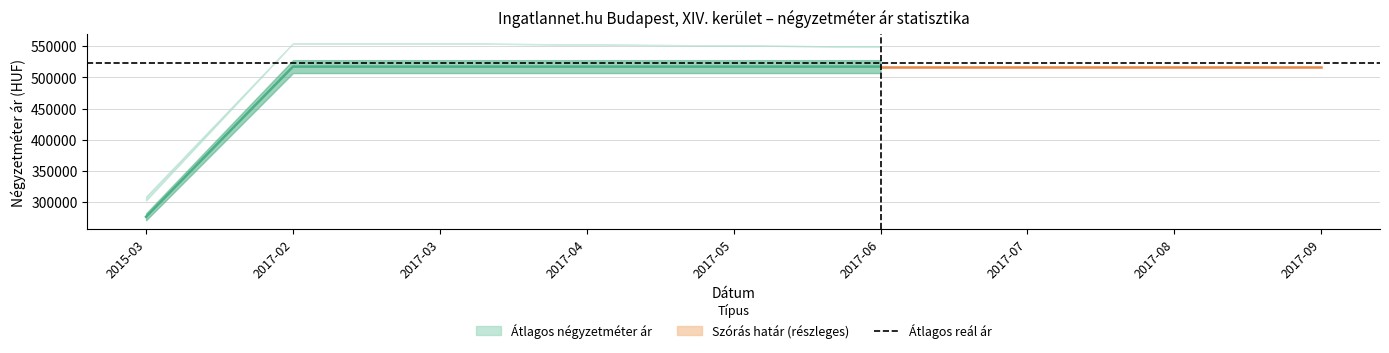

True or false: Átlagos reál ár and Szórás felső határ cross at least once.

False